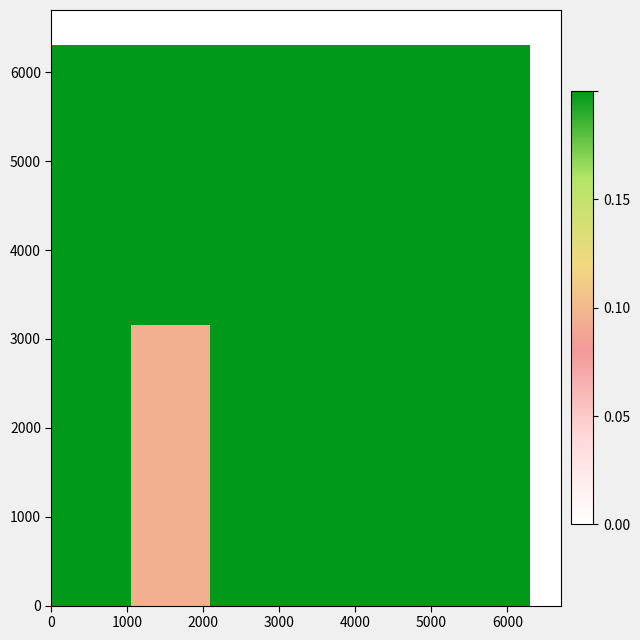

Count the number of categories in the chart.

6